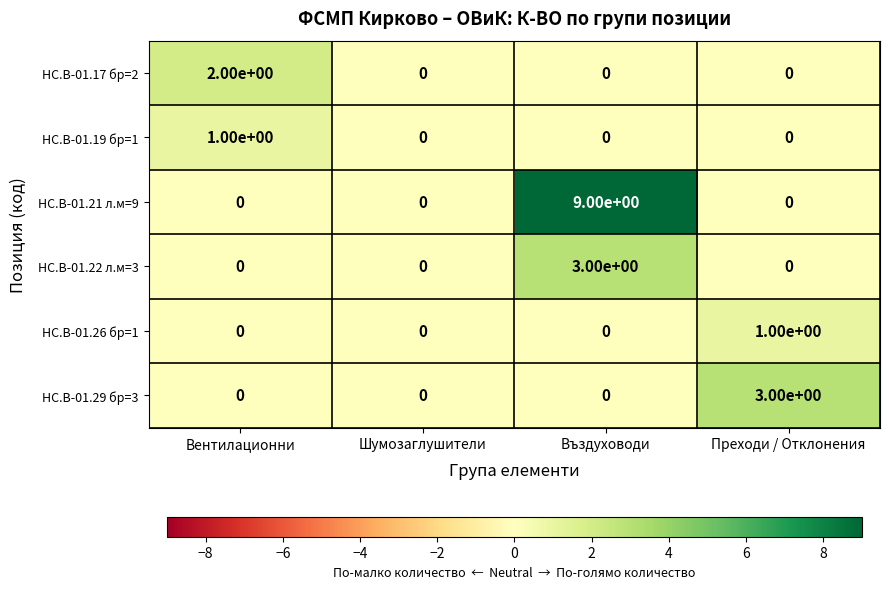

Which category has the highest value in the HC.B-01.22 л.м=3 series?

Въздуховоди